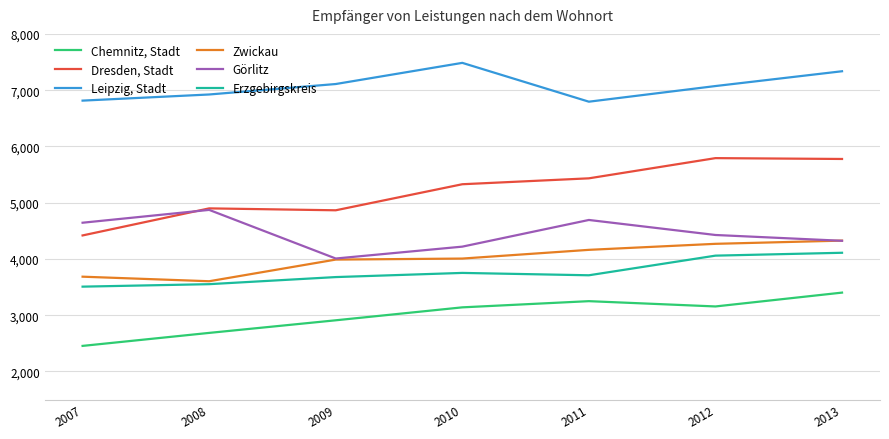

Rank the series by their maximum value, from highest to lowest.

Leipzig, Stadt, Dresden, Stadt, Görlitz, Zwickau, Erzgebirgskreis, Chemnitz, Stadt